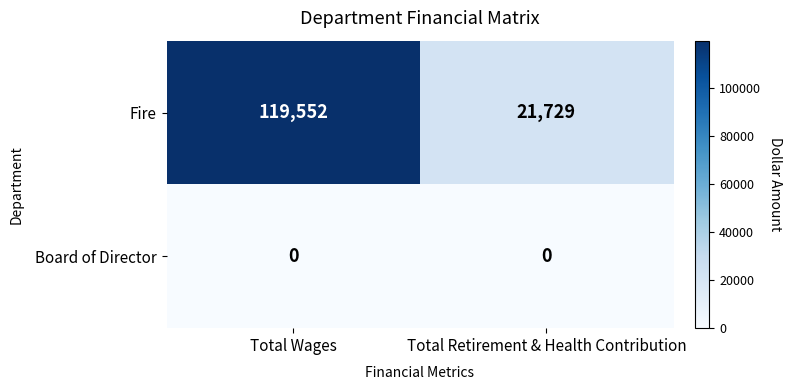

List the series in order of their overall mean, lowest first.

Board of Director, Fire